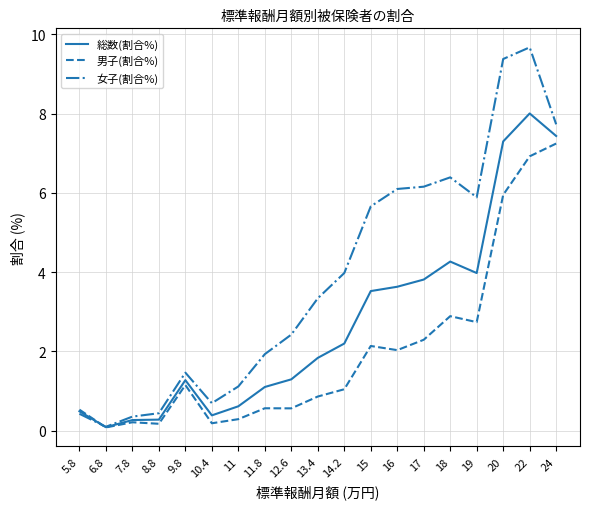

Read the 男子(割合%) value at 16.

2.0